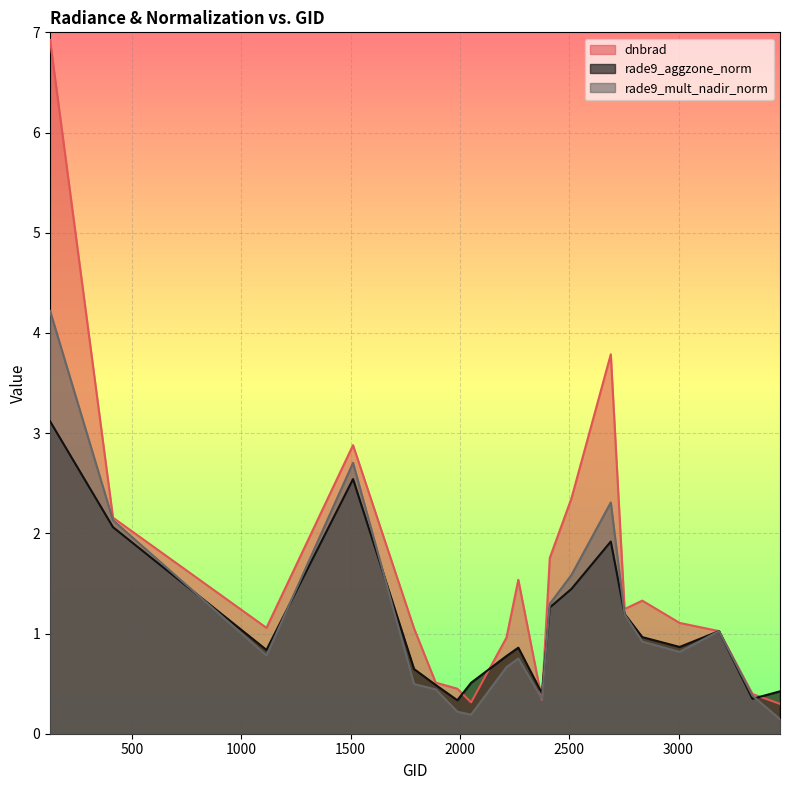

At which category is the sum across all series the highest?

125